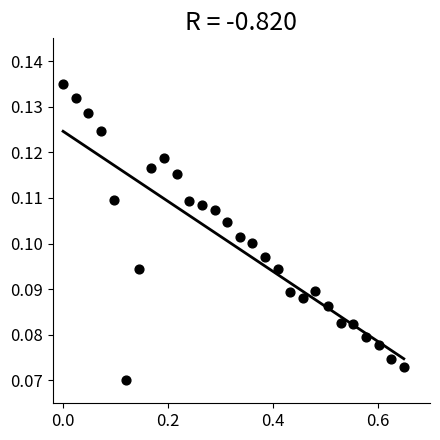

What is the range of X values (max minus min)?

0.7